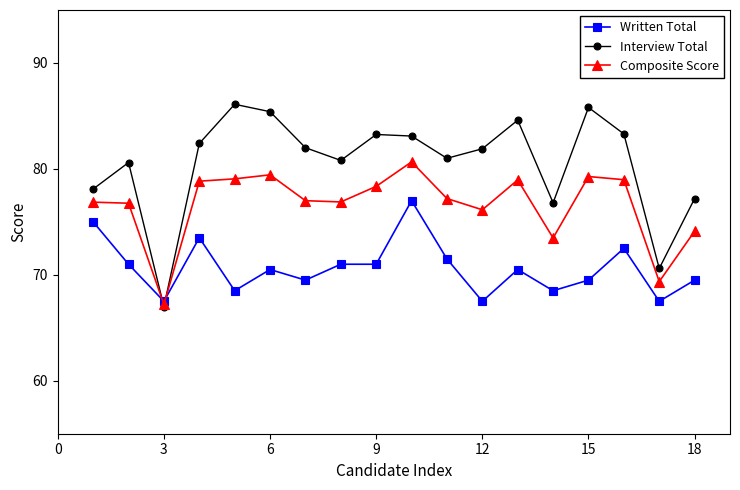

After their last crossing, which series has the higher values: Interview Total or Composite Score?

Interview Total